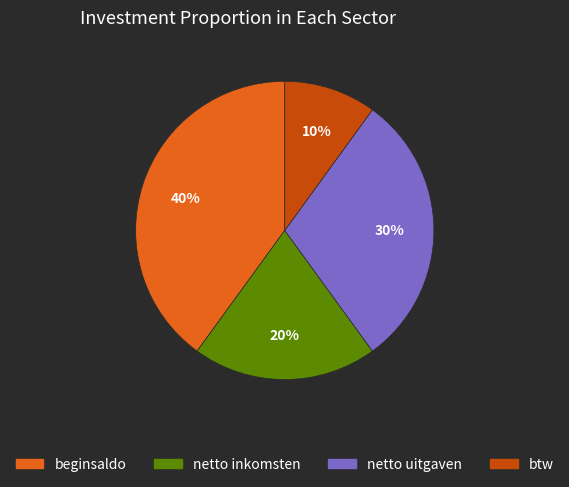

Does any single category account for the majority?

No